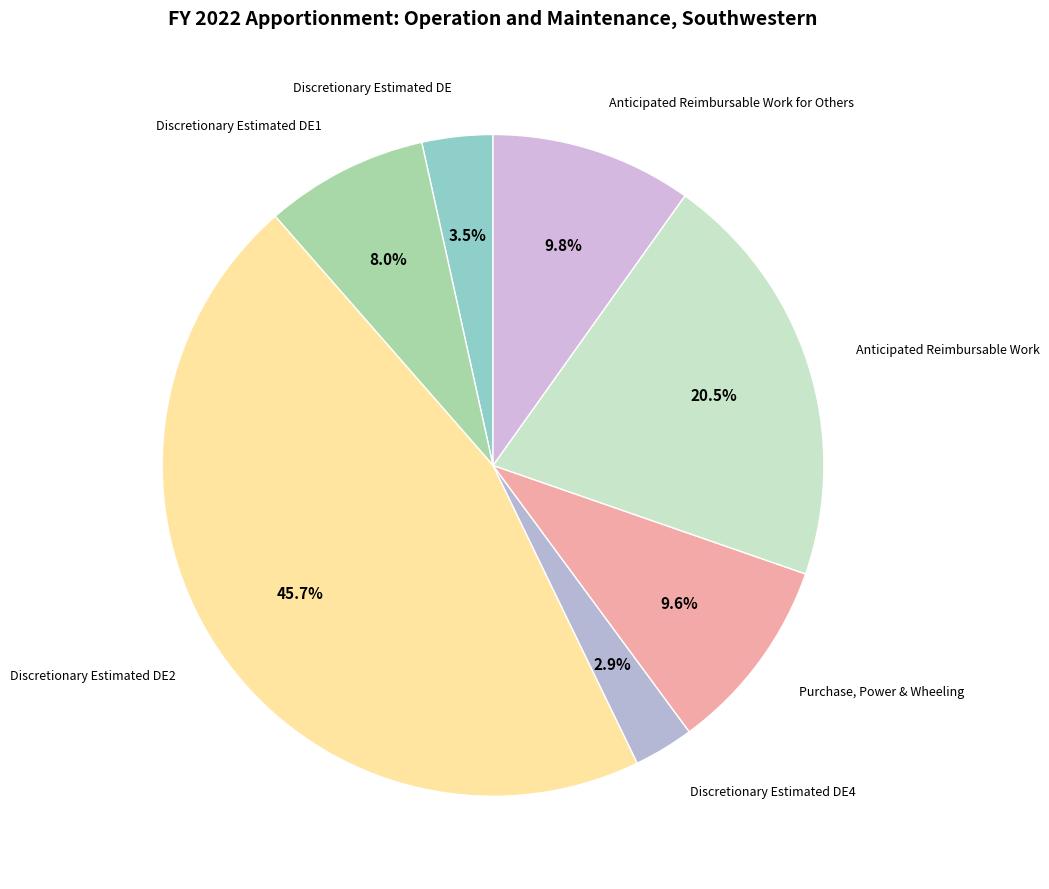

Combined, what portion of the pie is Purchase, Power & Wheeling and Anticipated Reimbursable Work for Others?

19.4%